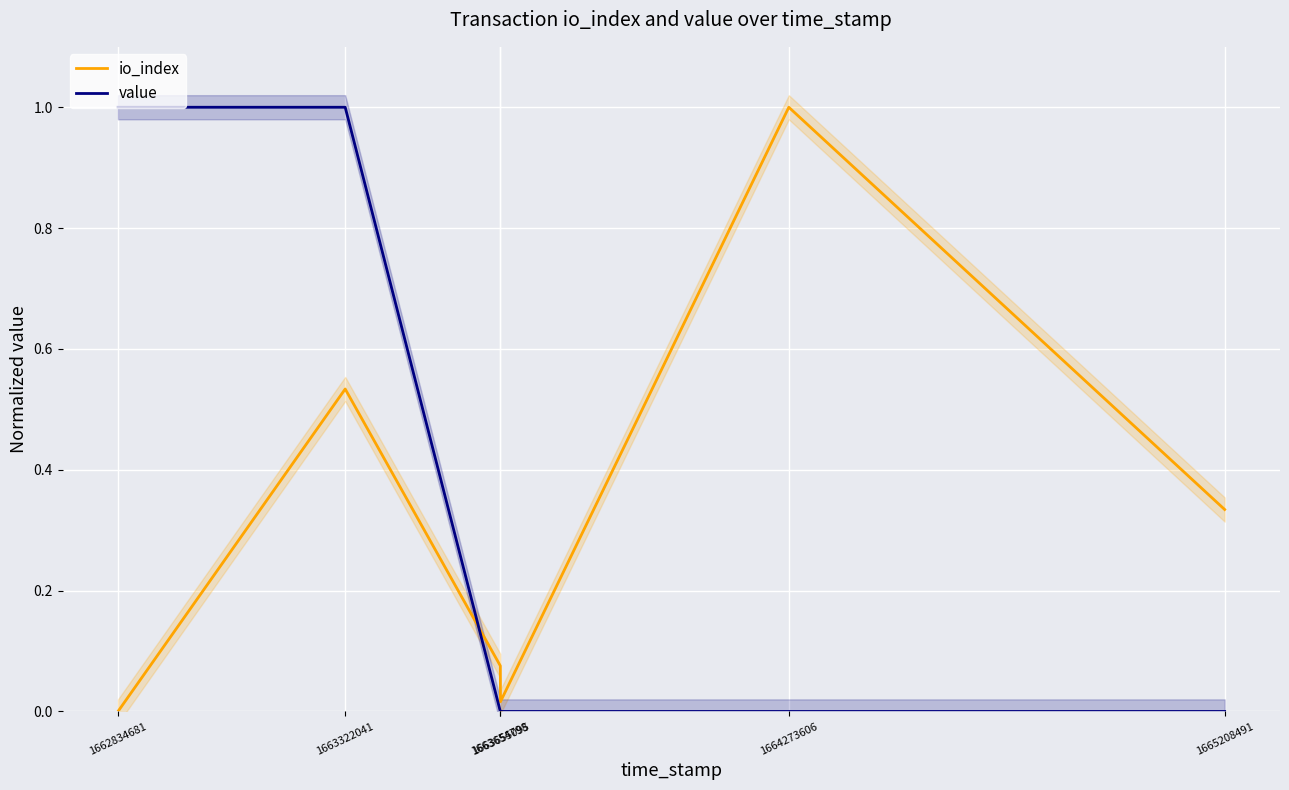

Is it true that value equals 1.0 at 1663322041?

True